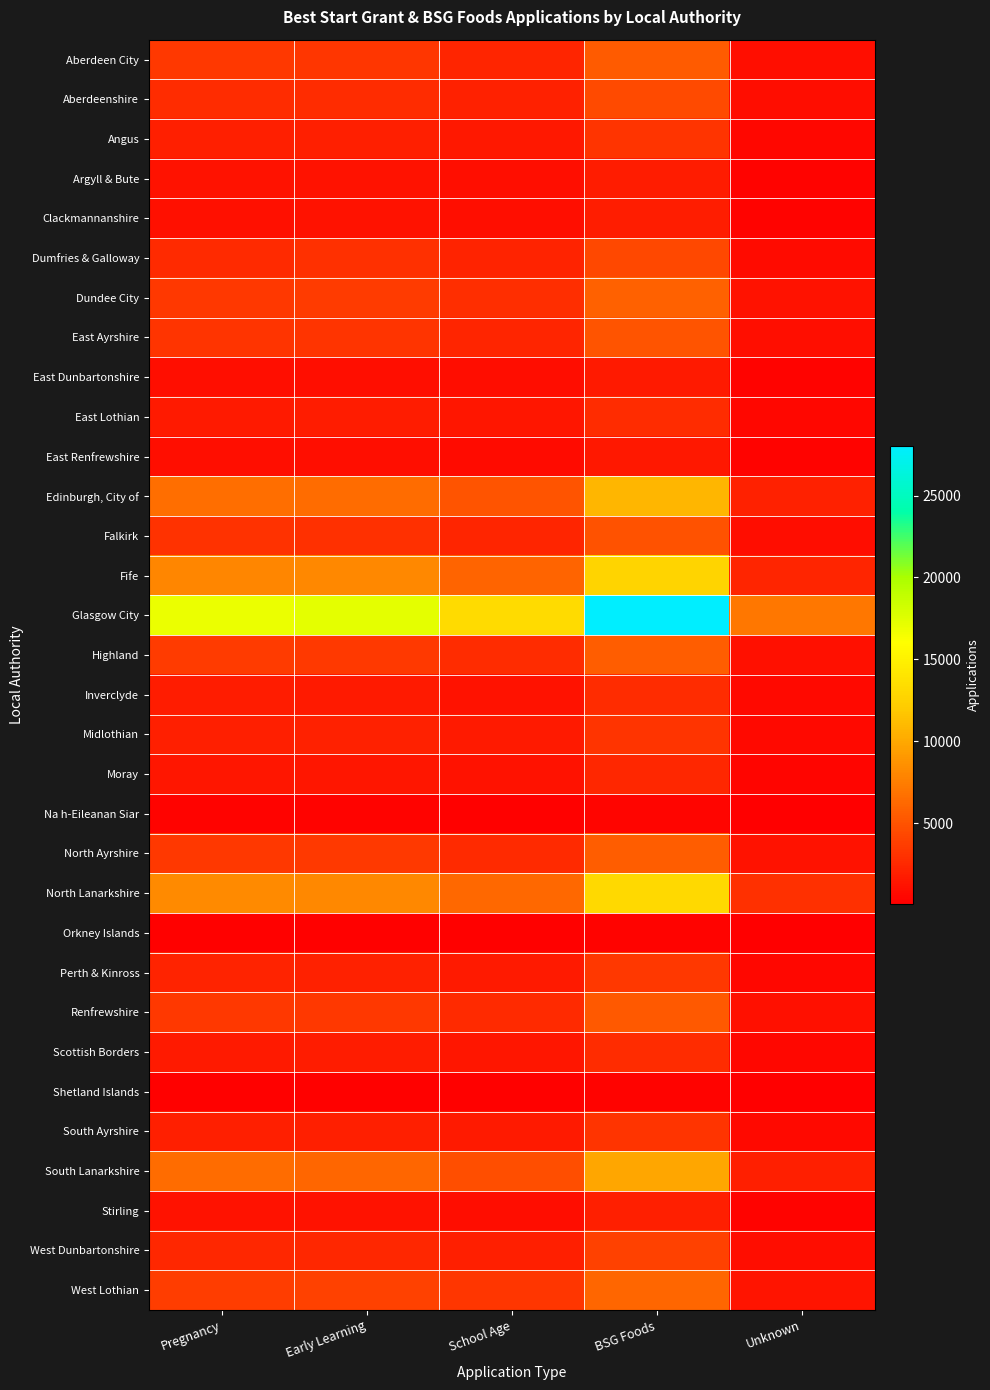

How many categories are shown in the chart?

5